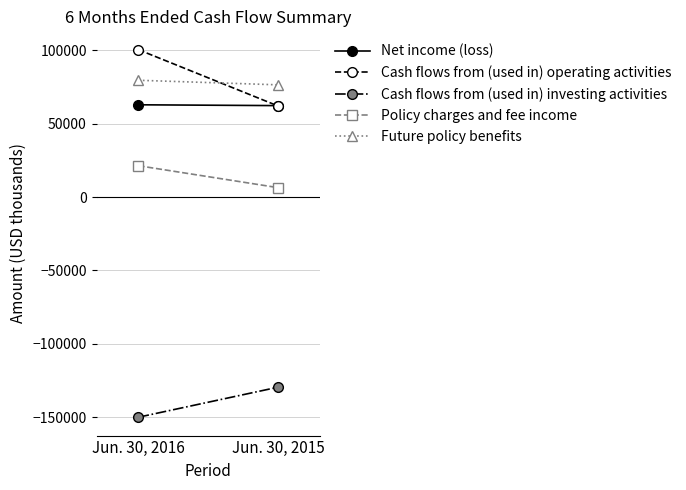

Rank the series at Jun. 30, 2016 from highest to lowest value.

Cash flows from (used in) operating activities, Future policy benefits, Net income (loss), Policy charges and fee income, Cash flows from (used in) investing activities